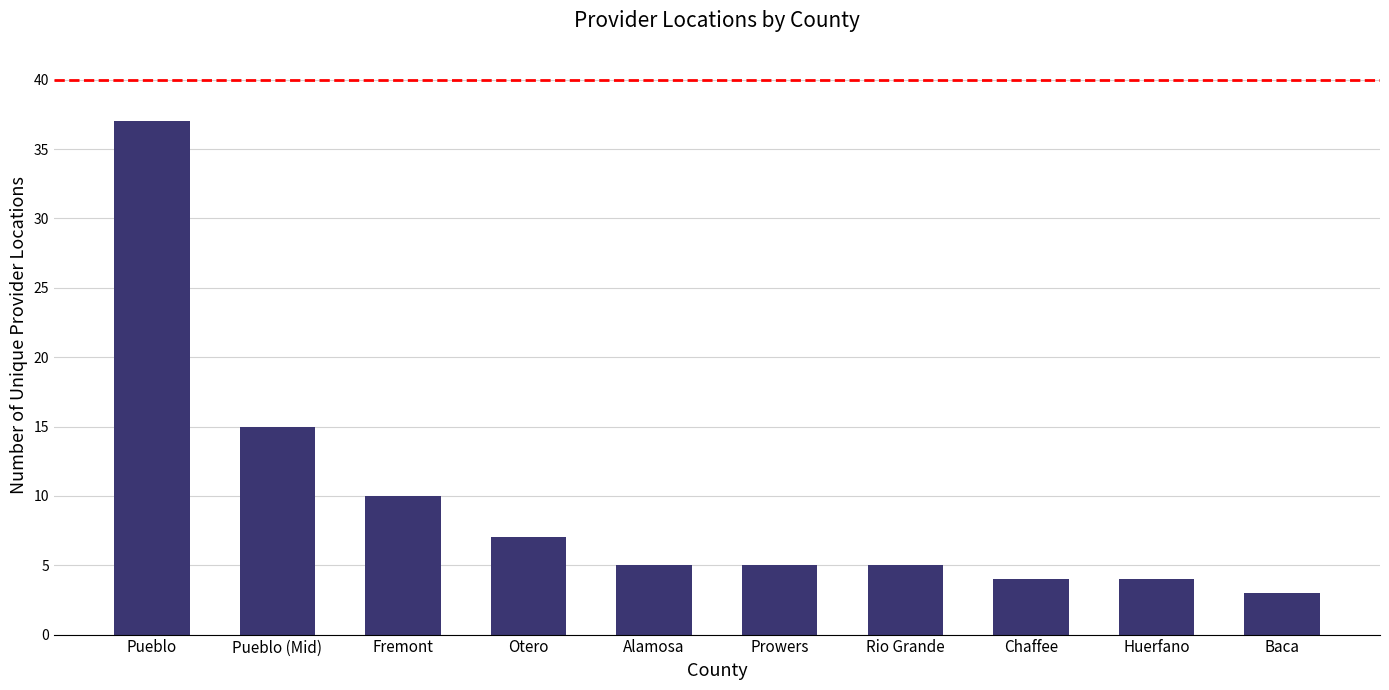

What is the approximate value at Otero, to the nearest 10?

10